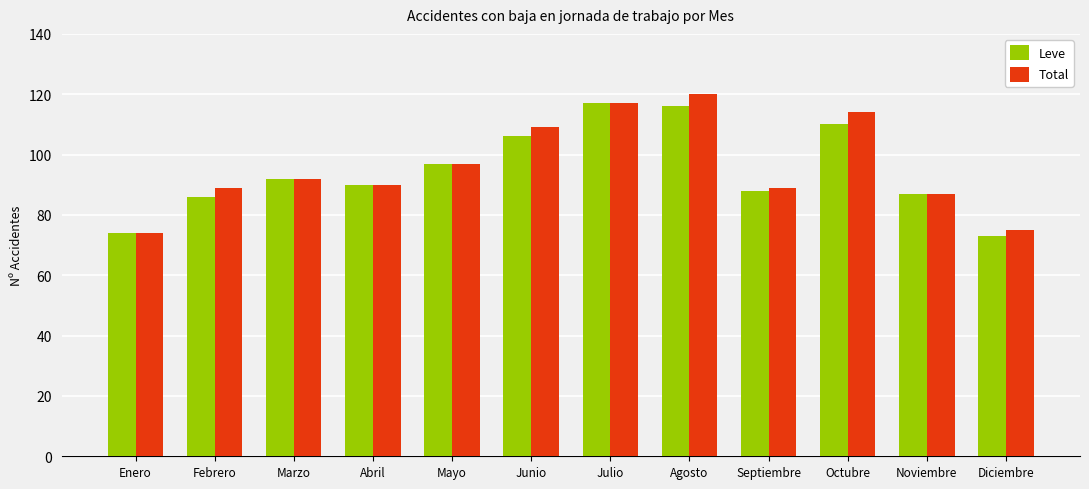

Is the value of Leve at Febrero greater than the value of Total at Abril?

No